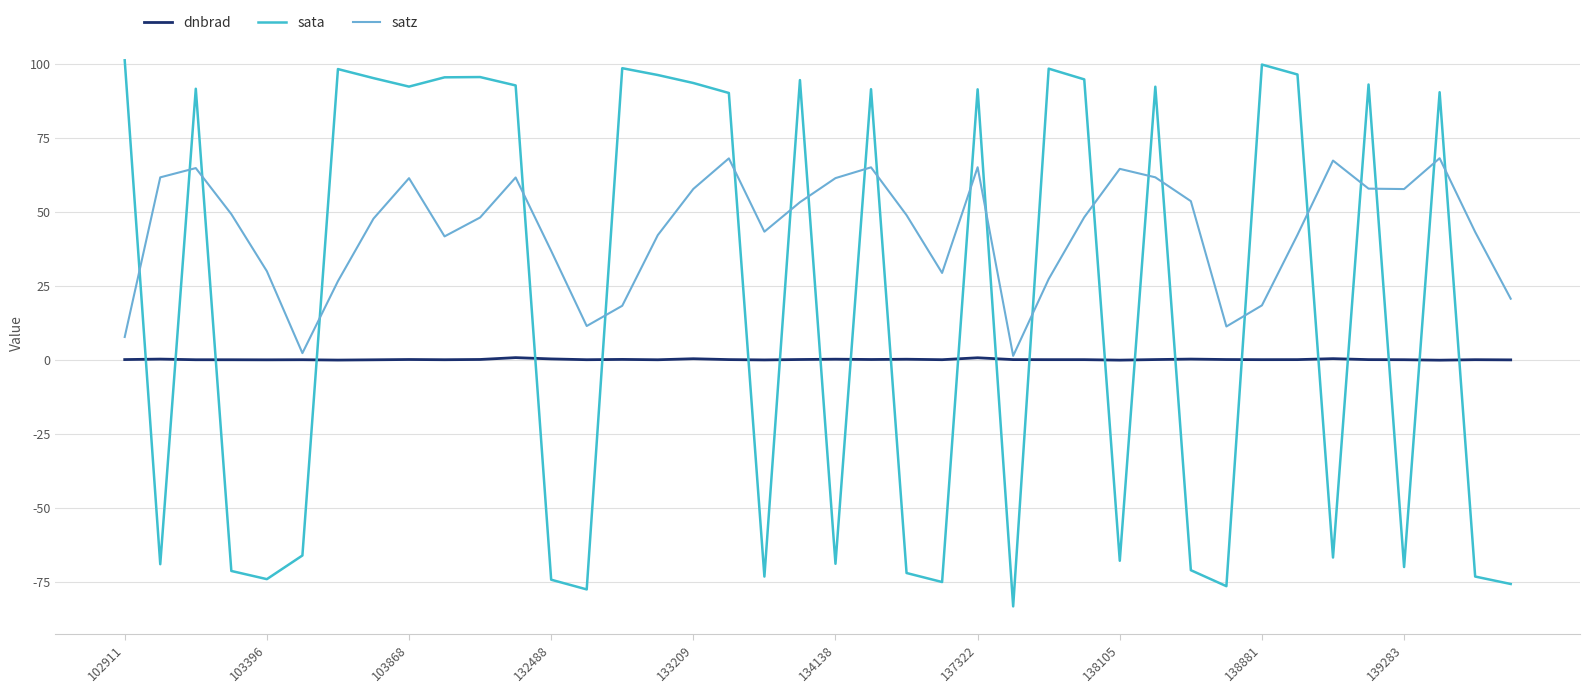

Which series has the widest spread of values?

sata